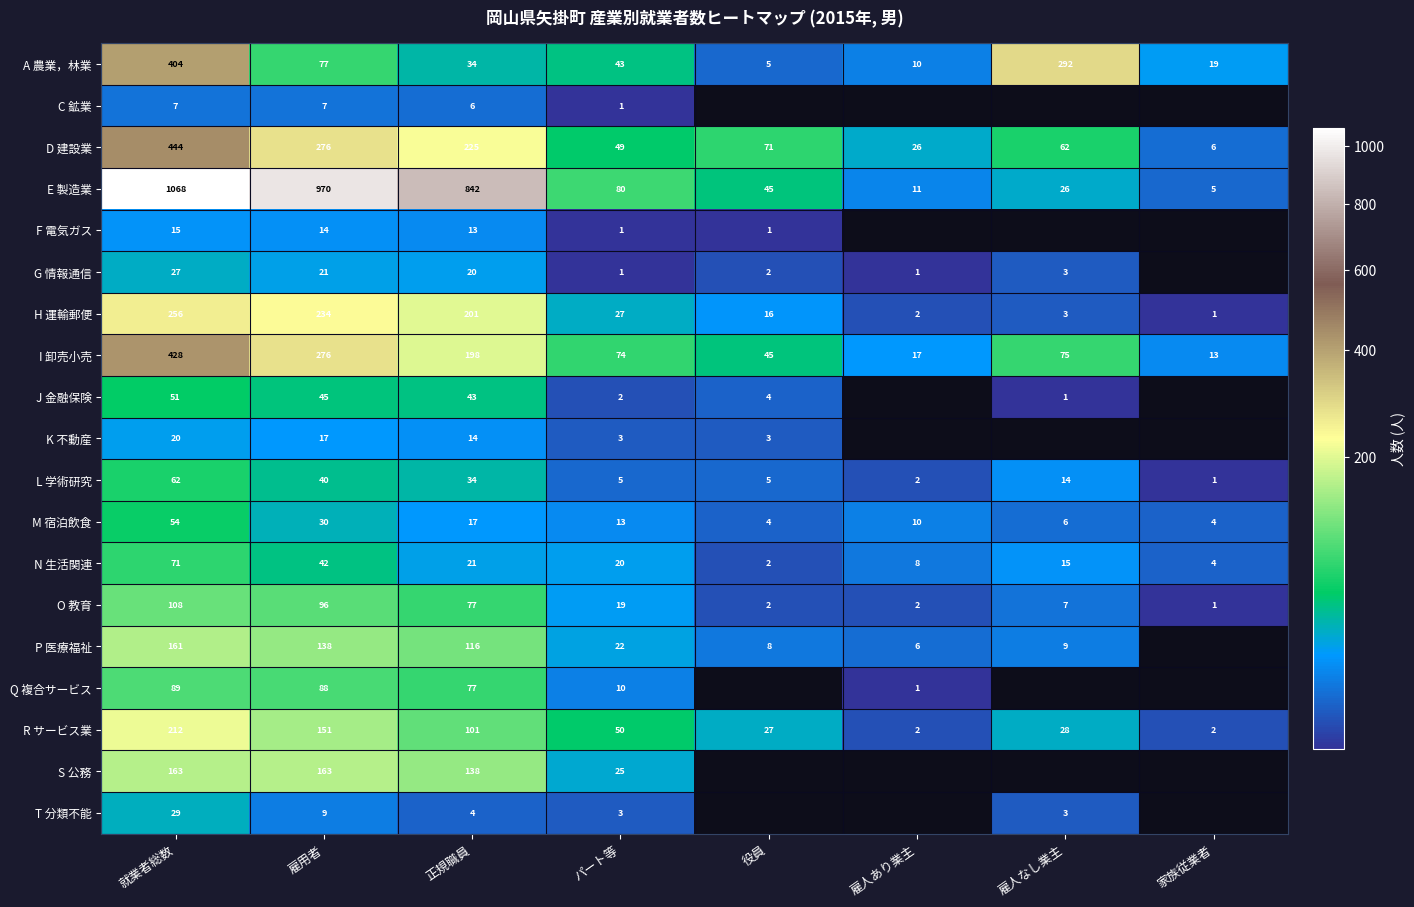

Is it true that O 教育 equals 1 at 雇人あり業主?

False